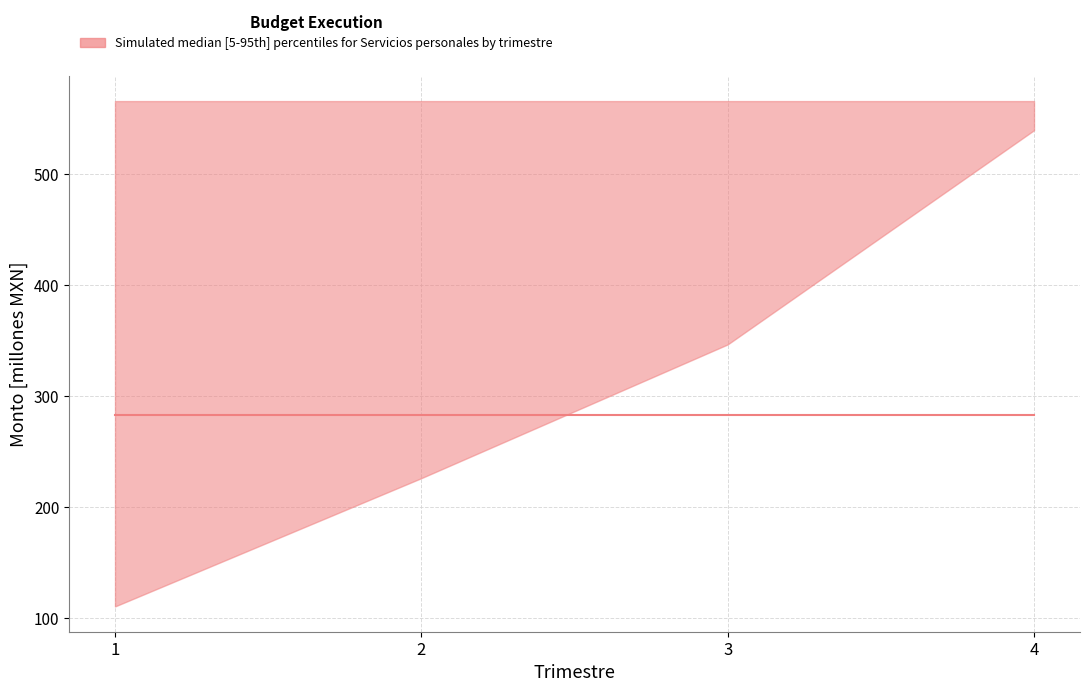

How many distinct data groups are displayed?

1